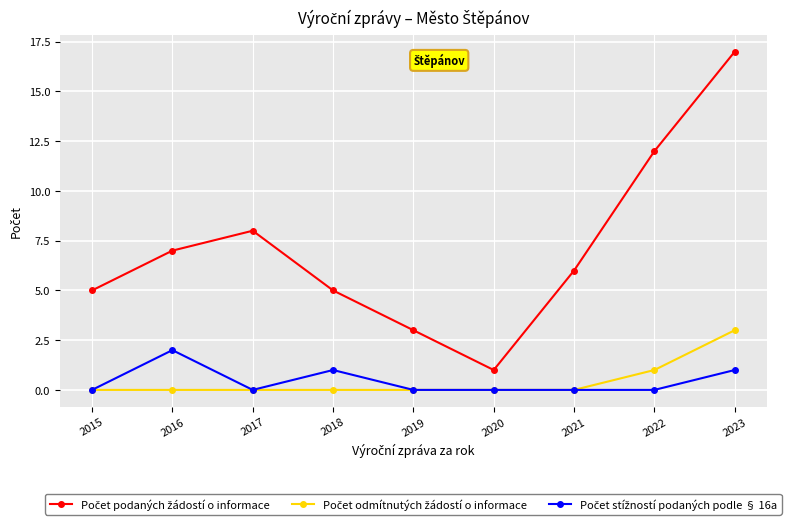

At which category does the chart reach its peak across all series?

2023